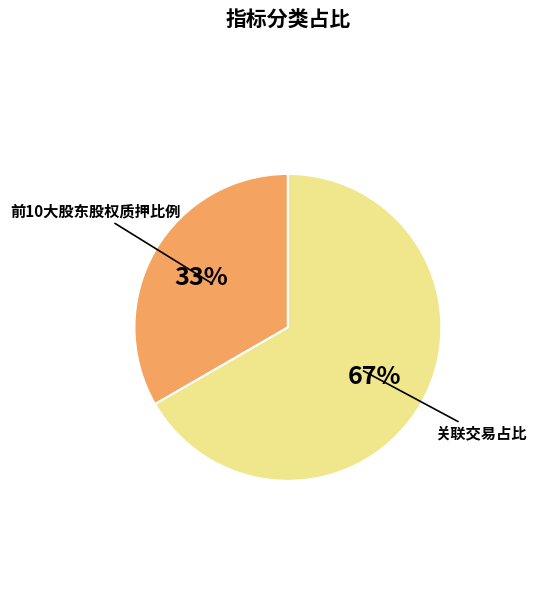

True or false: 关联交易占比 accounts for 67% of the total.

True